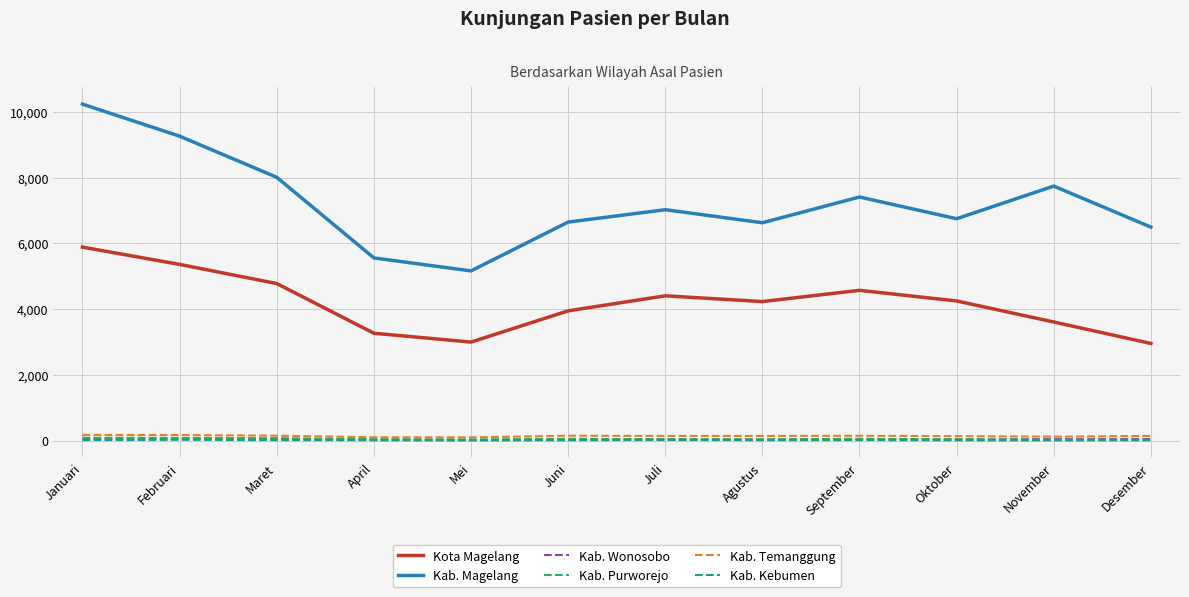

What is the greatest value displayed?

10235